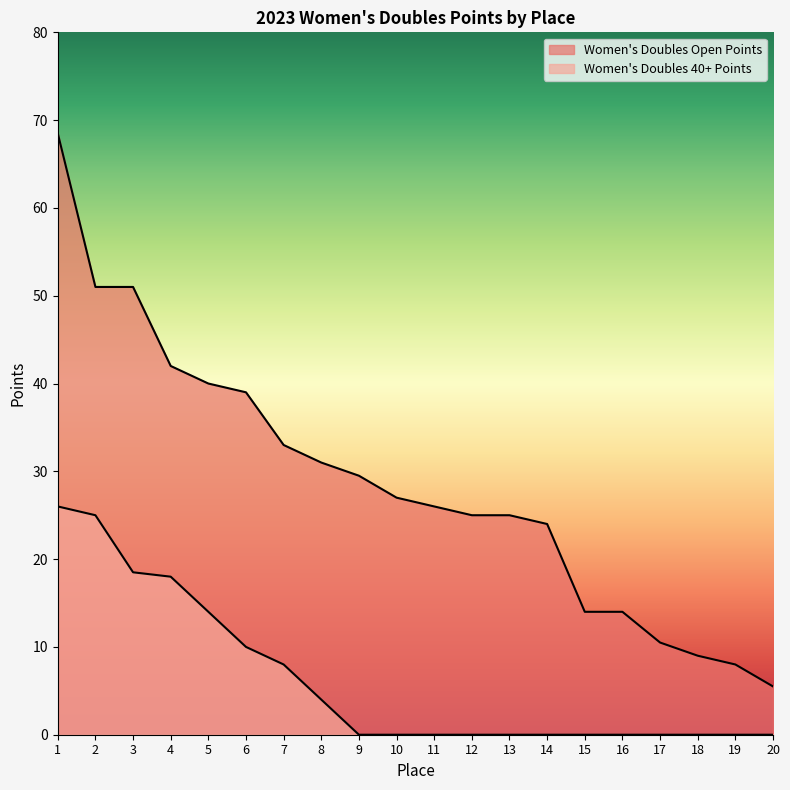

Which series has the widest spread of values?

Women's Doubles Open Points